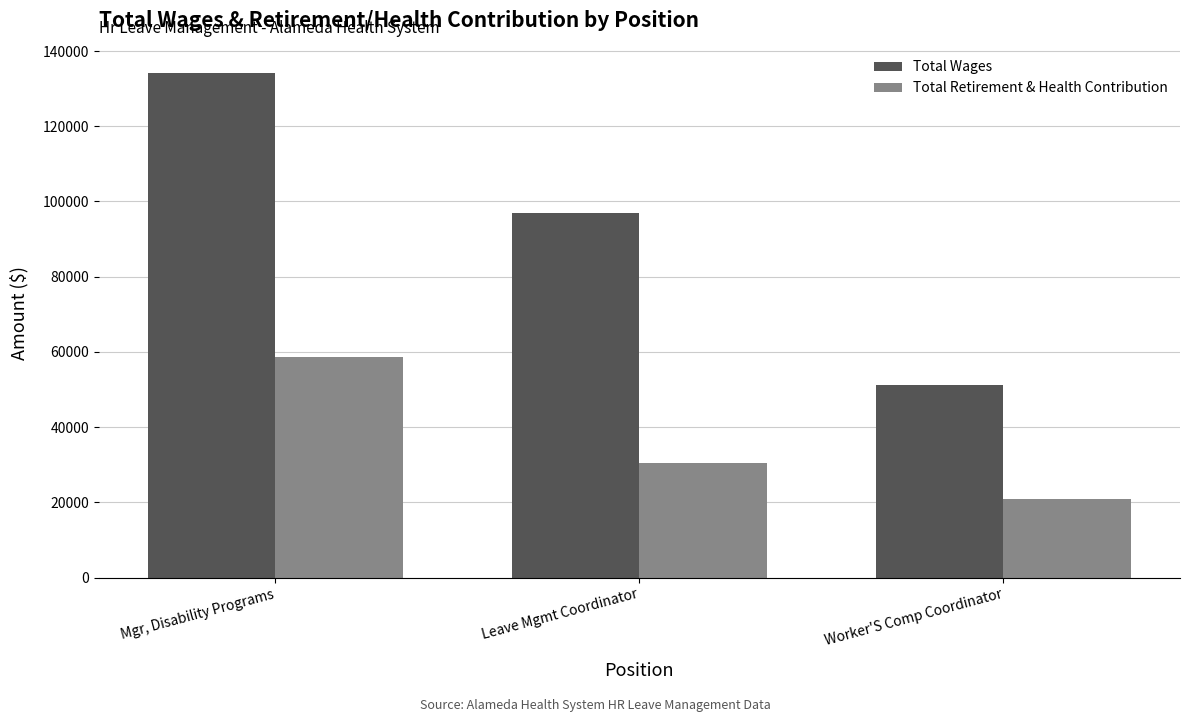

How many values in the Total Wages series are below 96842?

1